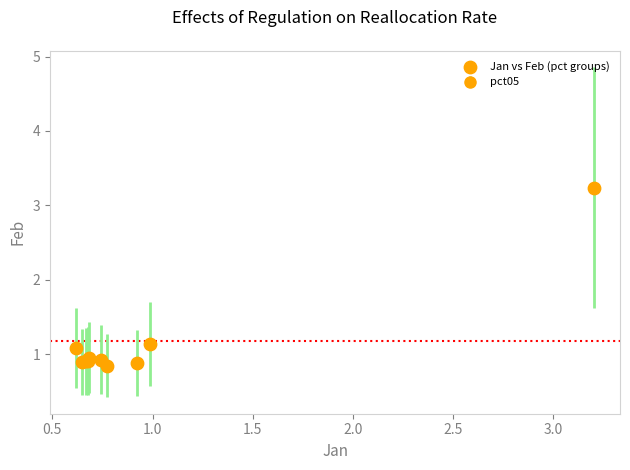

What Y value in the scatter plot is closest to 2?

1.1